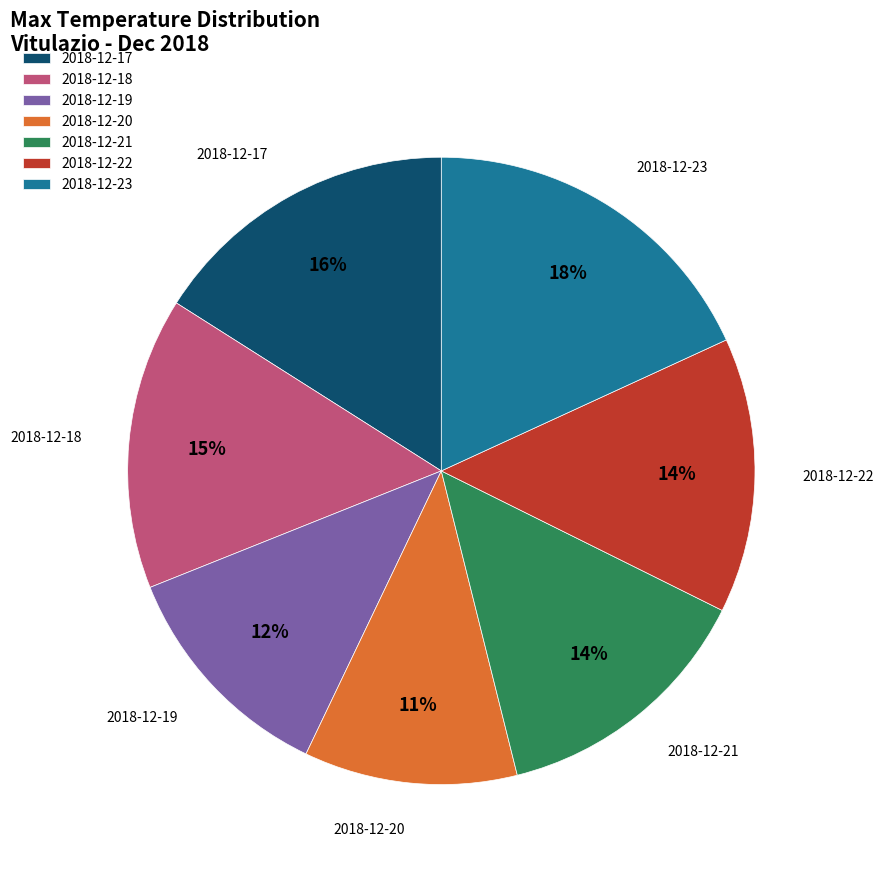

Which has a higher value, 2018-12-22 or 2018-12-17?

2018-12-17